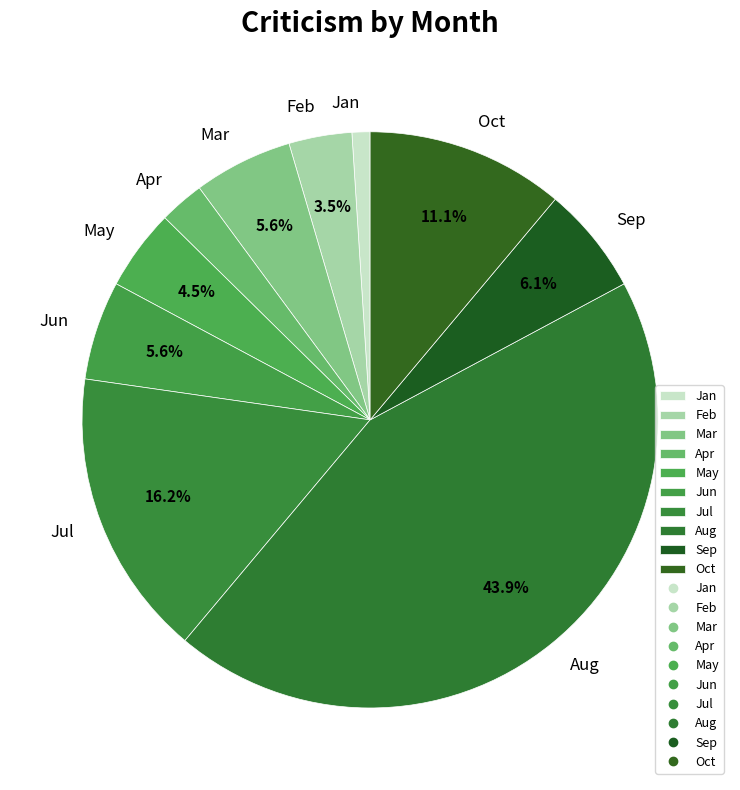

Does Apr represent more than half of the total?

No